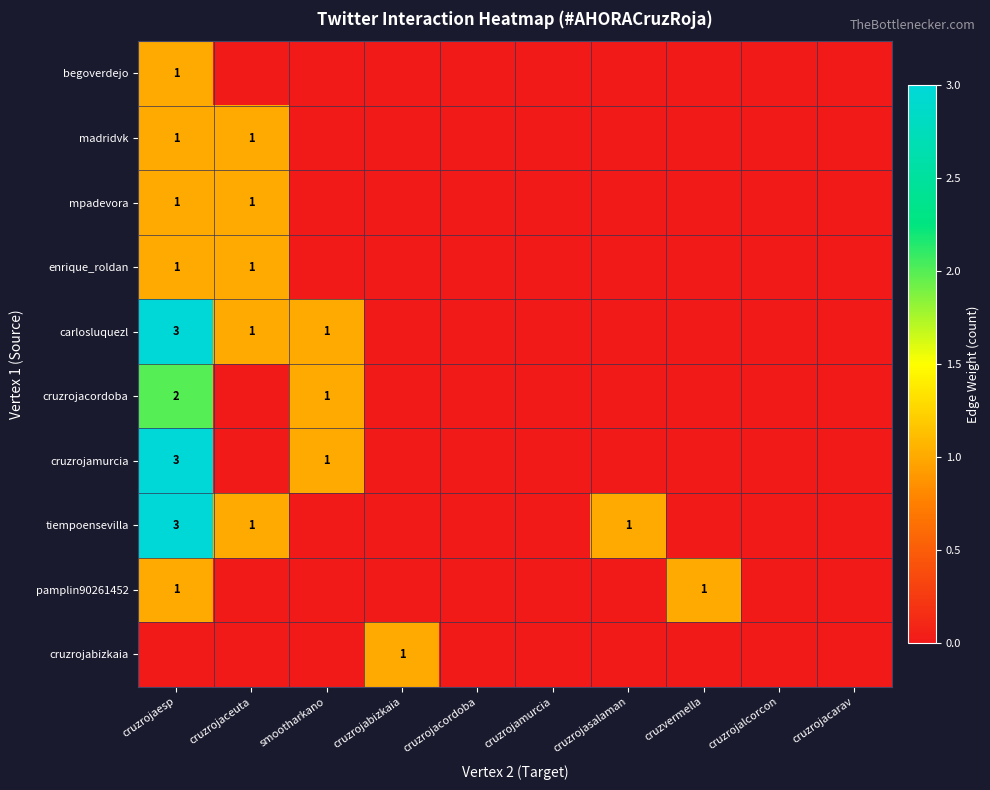

The value of mpadevora at cruzrojaesp is 1. True or false?

True